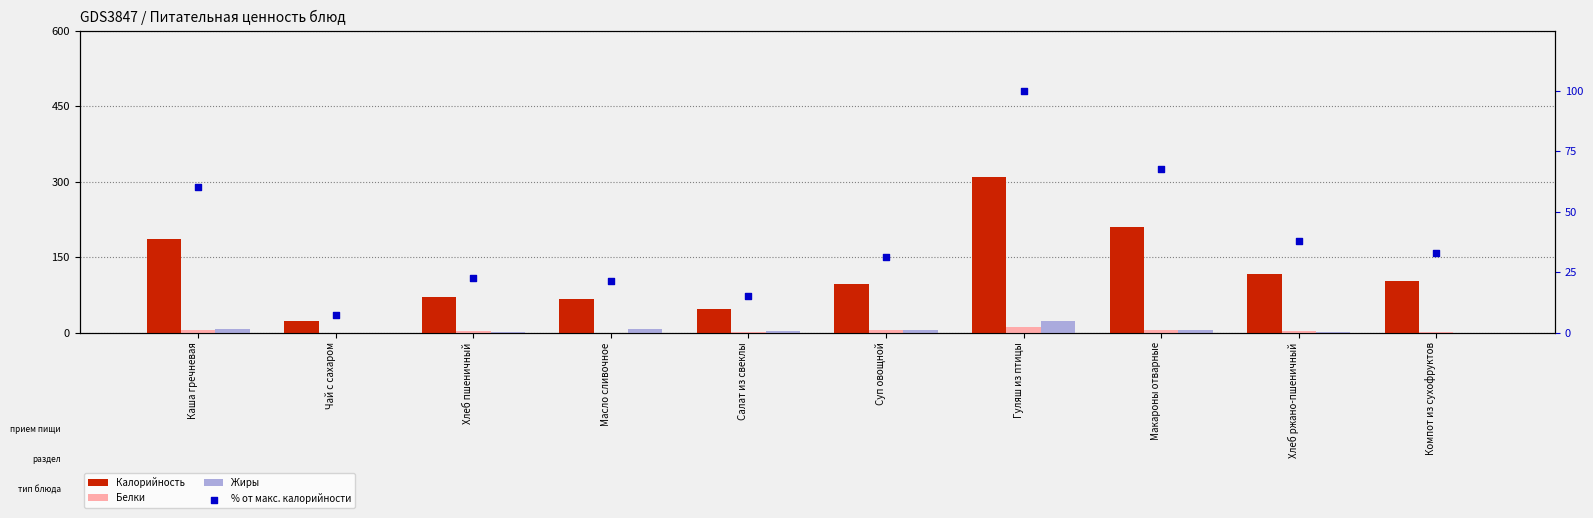

Which series has the largest total across all categories?

Калорийность